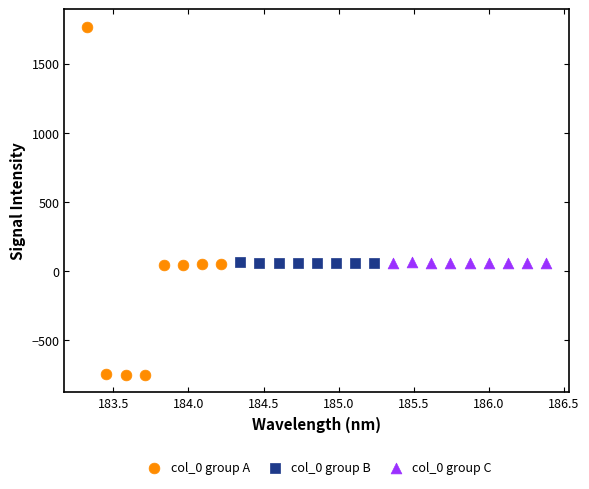

Which series contains the highest Y value?

col_0 group A